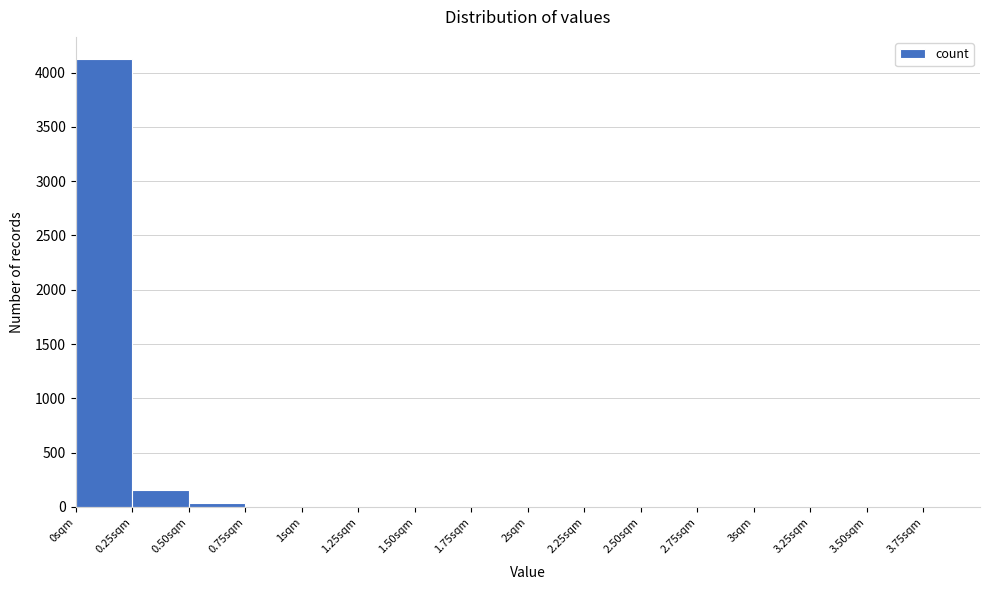

Reading left to right, transcribe this chart: for each bar, give the range it covers on the x-axis and its height. The values are not printed on the chart, so give them approximately, as read against the axis.

0.00 to 0.25: 4100
0.25 to 0.50: 150
0.50 to 0.75: under 50
0.75 to 1.00: under 50
1.00 to 1.25: under 50
1.25 to 1.50: under 50
1.50 to 1.75: under 50
1.75 to 2.00: under 50
2.00 to 2.25: 0
2.25 to 2.50: 0
2.50 to 2.75: 0
2.75 to 3.00: 0
3.00 to 3.25: 0
3.25 to 3.50: 0
3.50 to 3.75: 0
3.75 to 4.00: 0